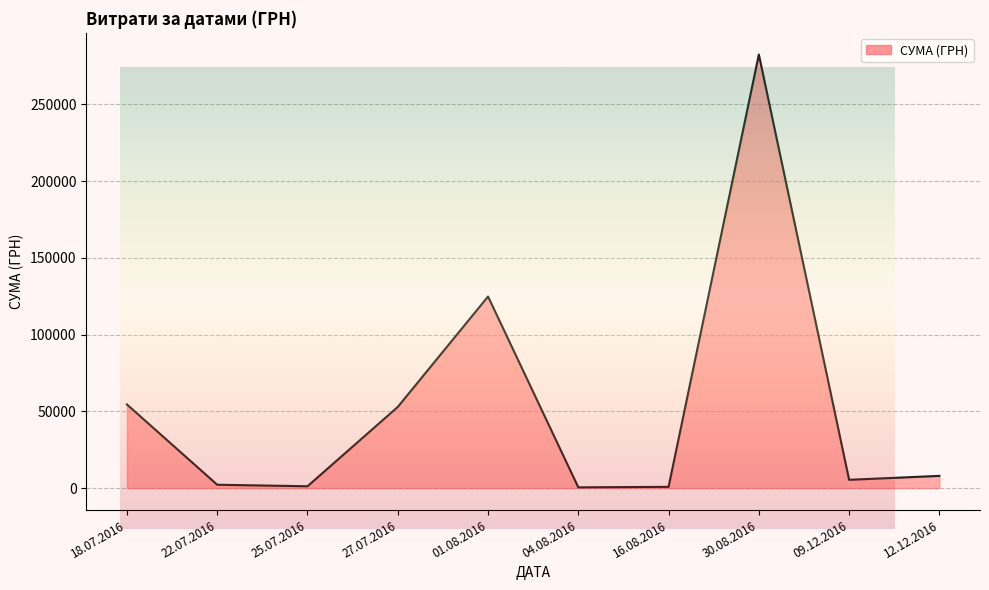

The chart shows a value of 1847.2 at 09.12.2016. True or false?

False